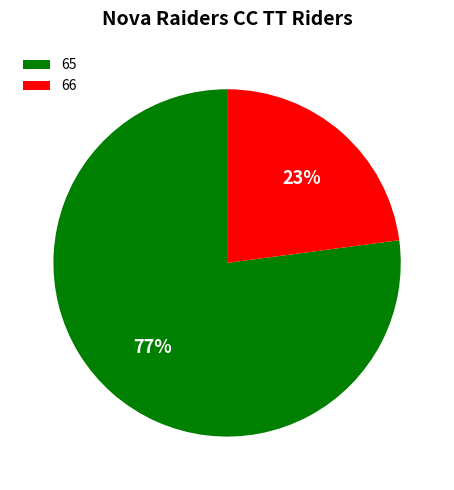

Is it true that 66 is 31% of the pie?

False